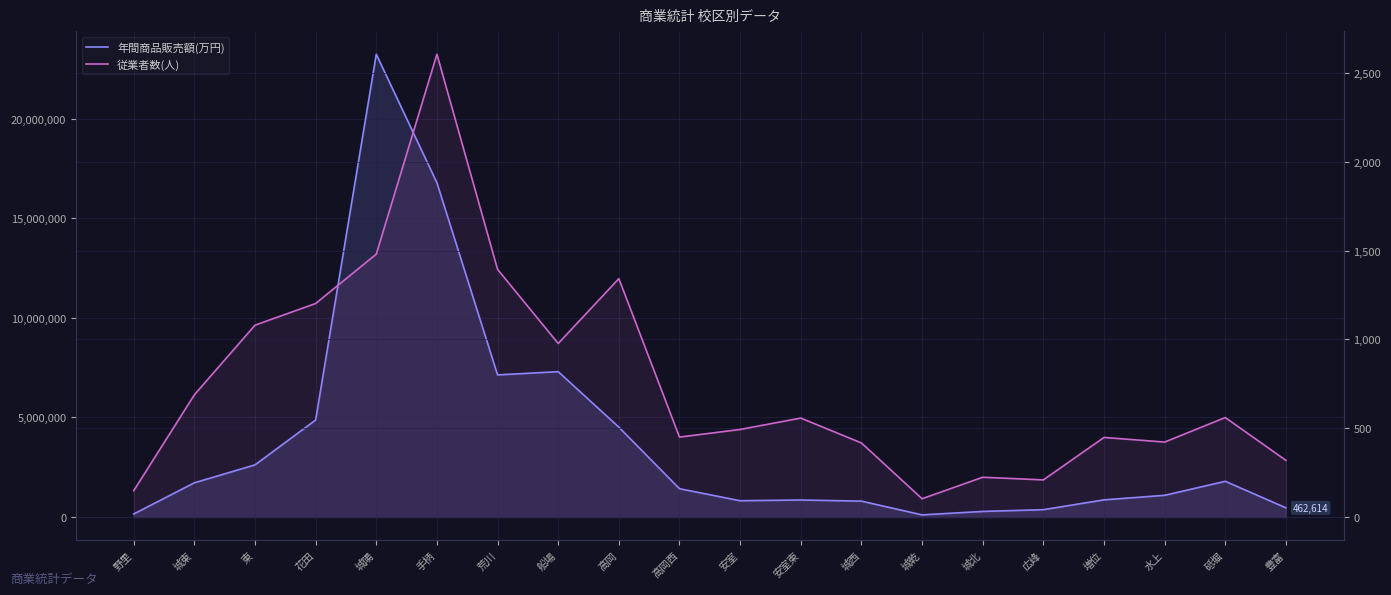

Where does the 年間商品販売額(万円) series first go above 1421926?

城東